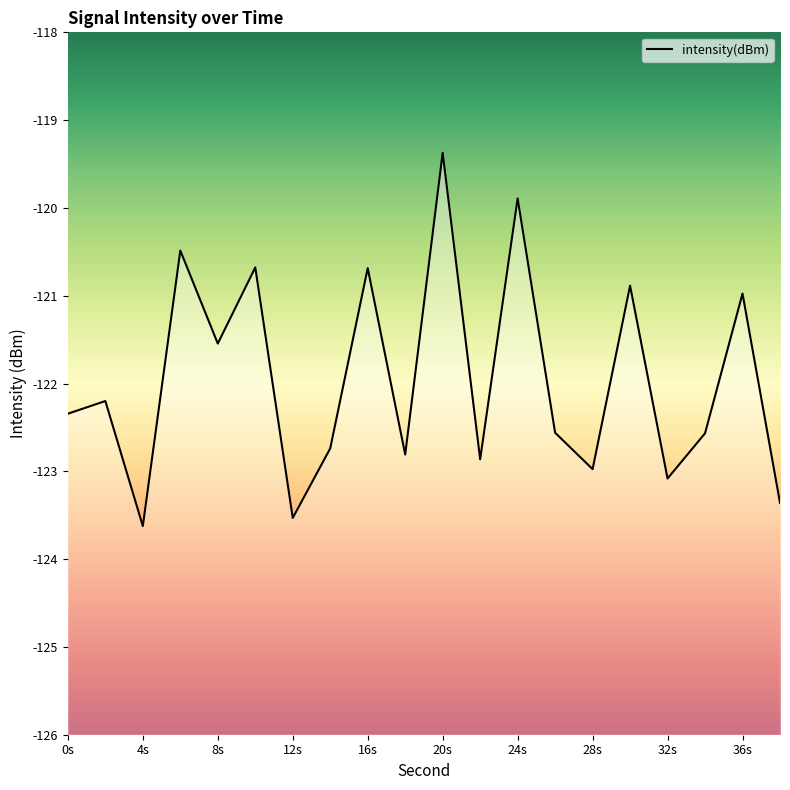

Which category has the lowest value across all series?

4s